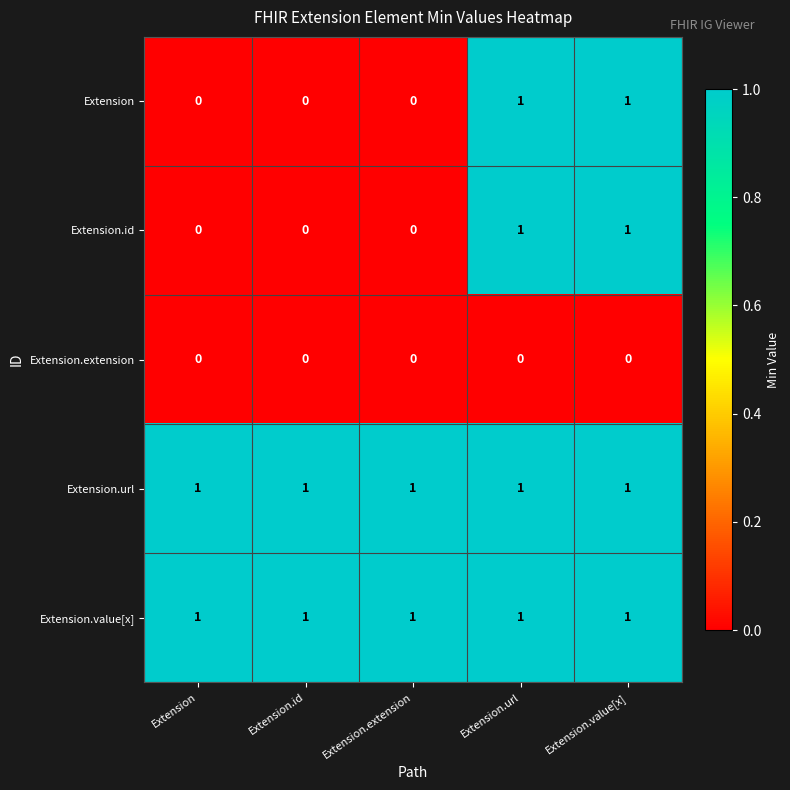

True or false: Extension.url has a value of 0 at Extension.

False